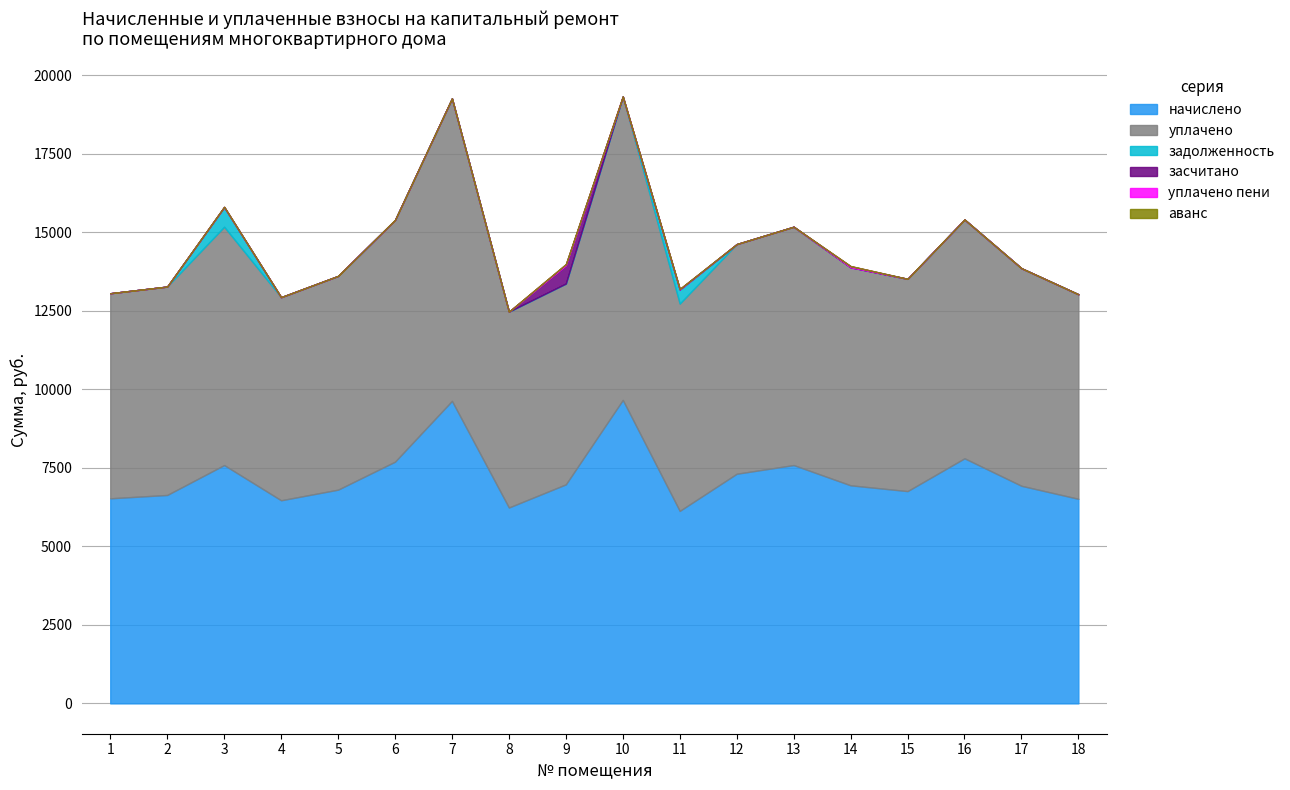

Is the value of засчитано at 1 greater than the value of задолженность at 16?

No